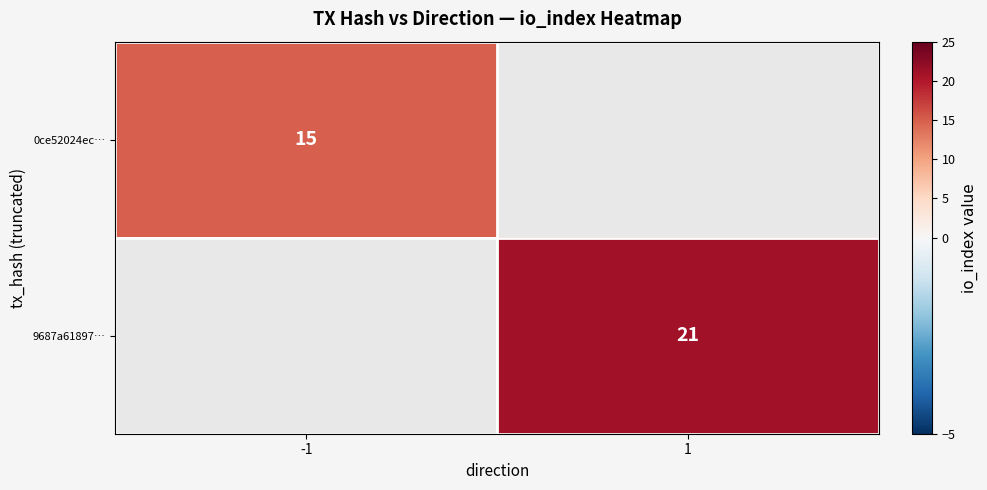

How many data points does each series have?

2